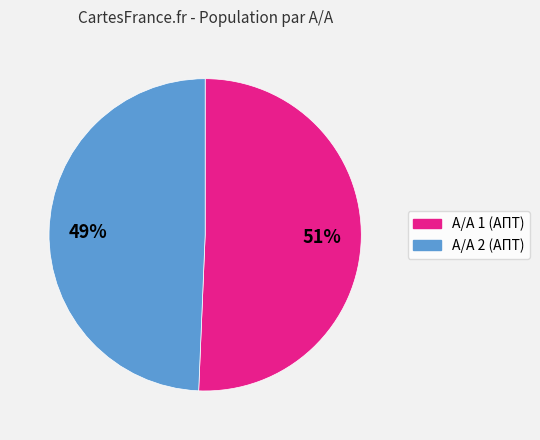

Which slice is the smallest?

Α/Α 2 (ΑΠΤ)